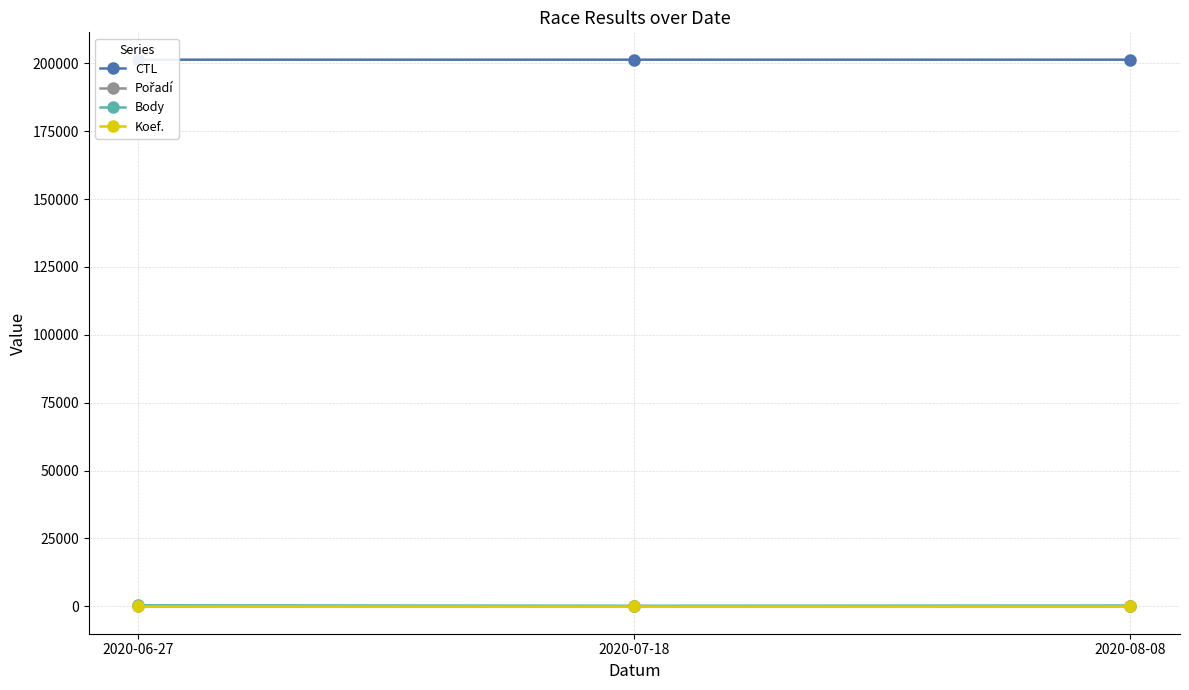

Which series has the largest total across all categories?

CTL